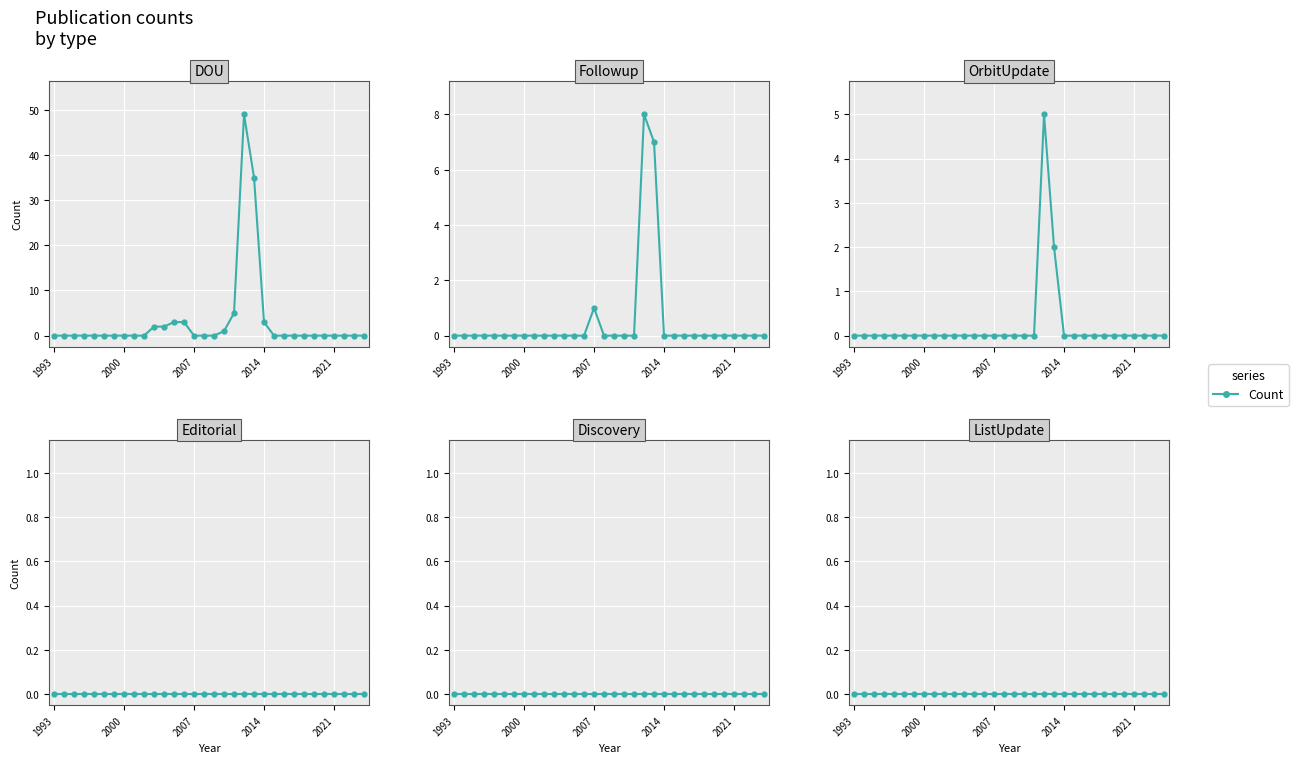

At which label does DOU reach its minimum?

1993